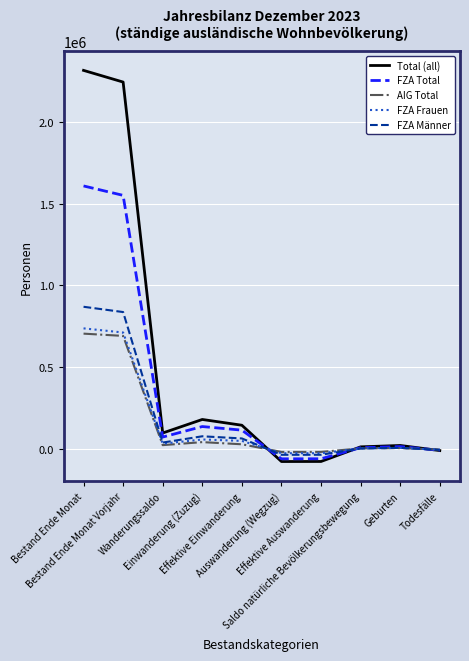

What is the highest value of the FZA Total series?

1607592